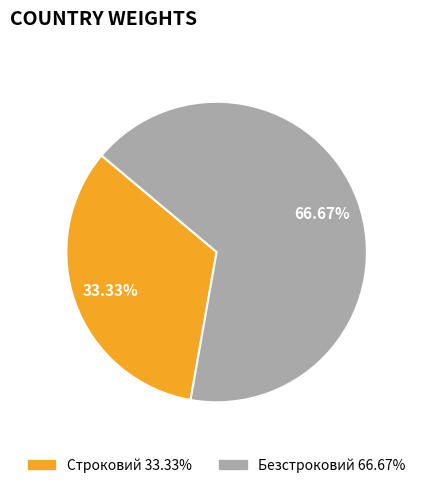

To the nearest percent, what is the difference between the Строковий and Безстроковий slice percentages?

33%